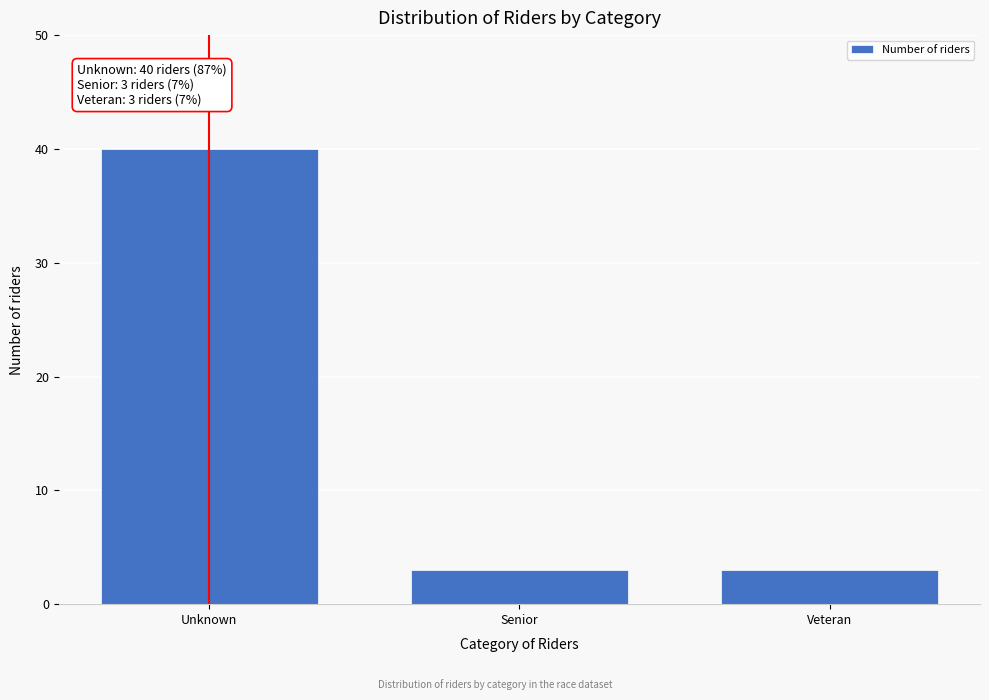

Reading right to left, extract all data points from this chart.

Veteran=3	Senior=3	Unknown=40